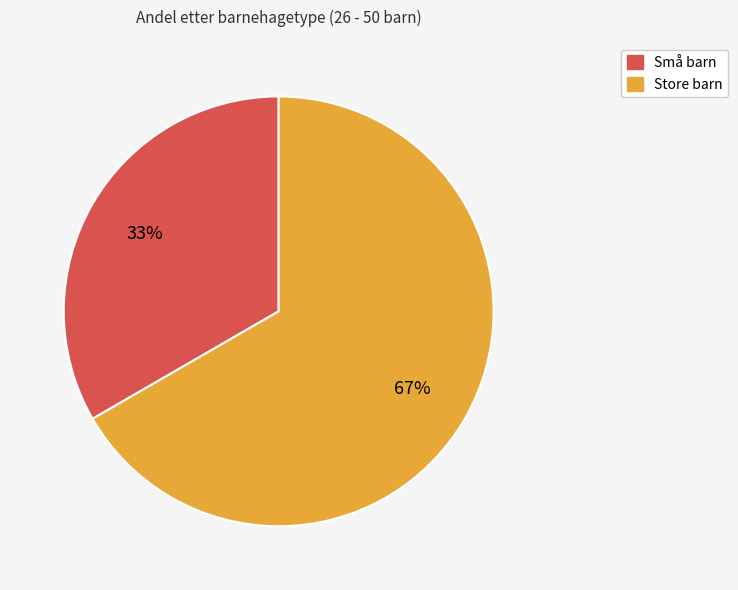

What is the majority slice?

Store barn